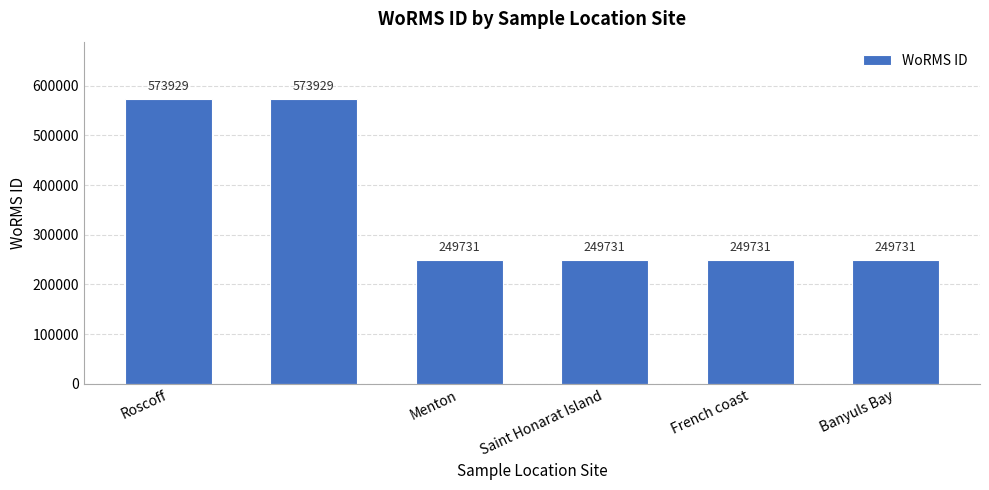

What is the value of the 5th bar from the left?

249731